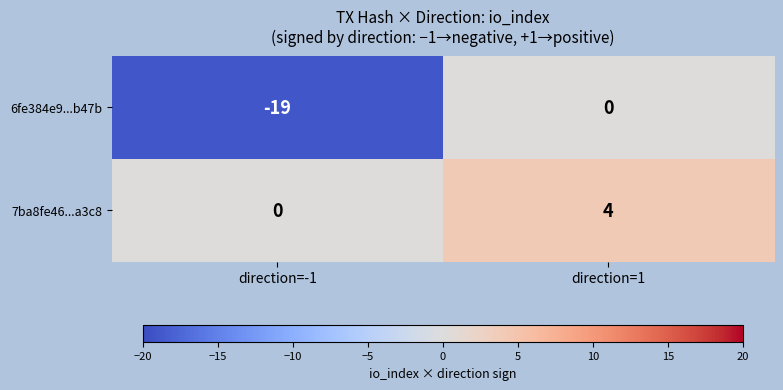

What is the sum of the 7ba8fe46...a3c8 values at direction=1 and direction=-1?

4